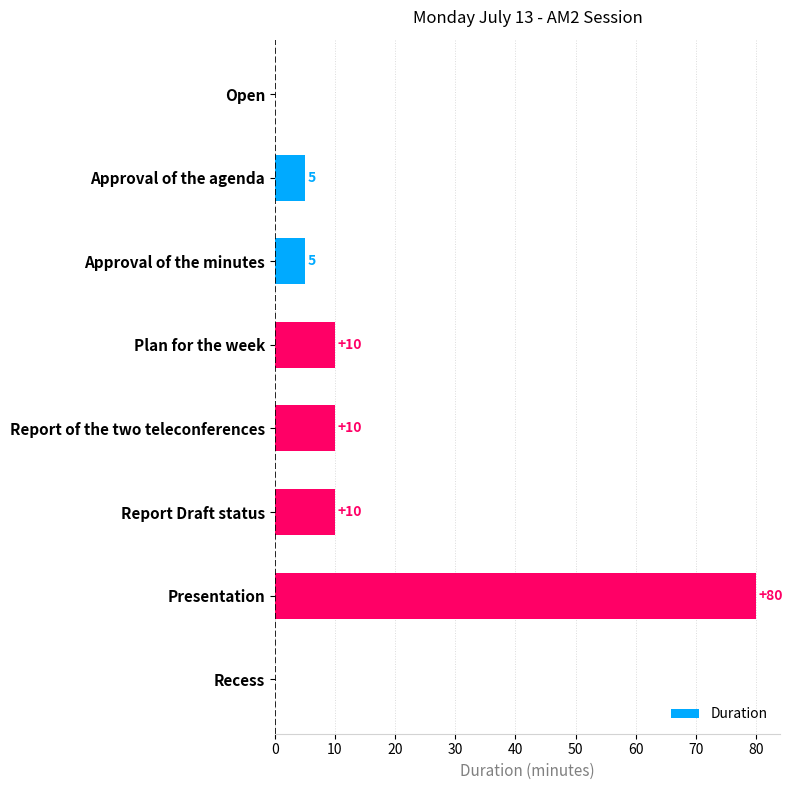

What is the approximate value at Approval of the agenda?

5